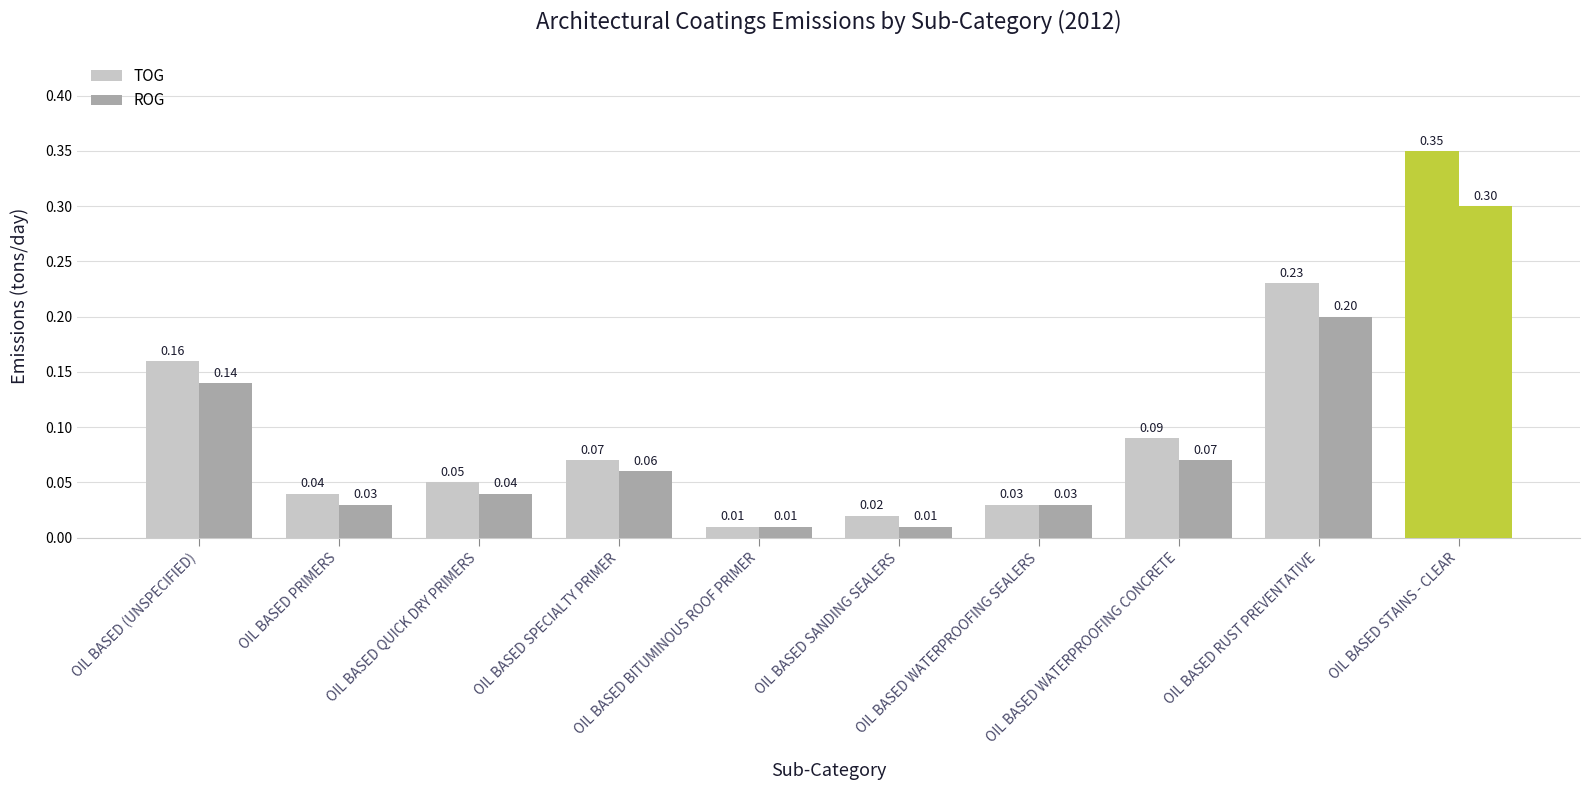

Rank the series by their maximum value, from lowest to highest.

ROG, TOG